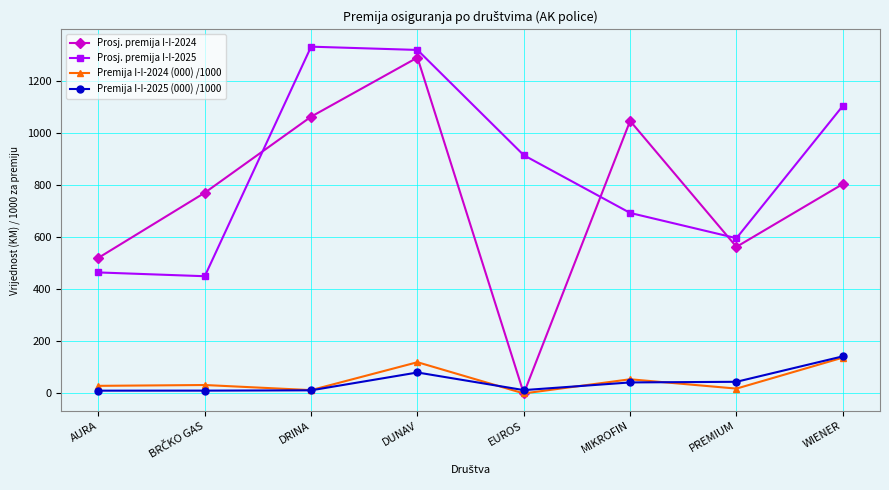

True or false: Premija I-I-2025 (000) /1000 has a value of 44.7 at PREMIUM.

True